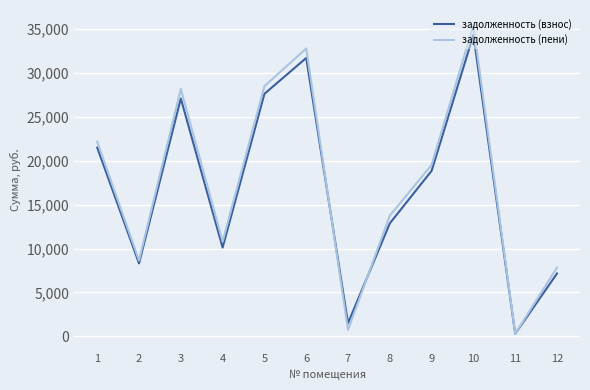

Is the value of задолженность (взнос) at 6 greater than the value of задолженность (пени) at 5?

Yes